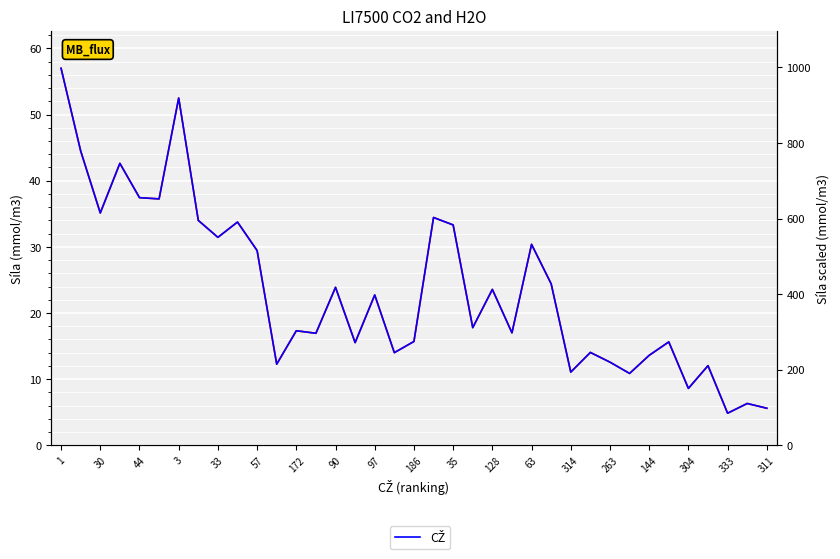

Which series has the largest range (max minus min)?

CŽ